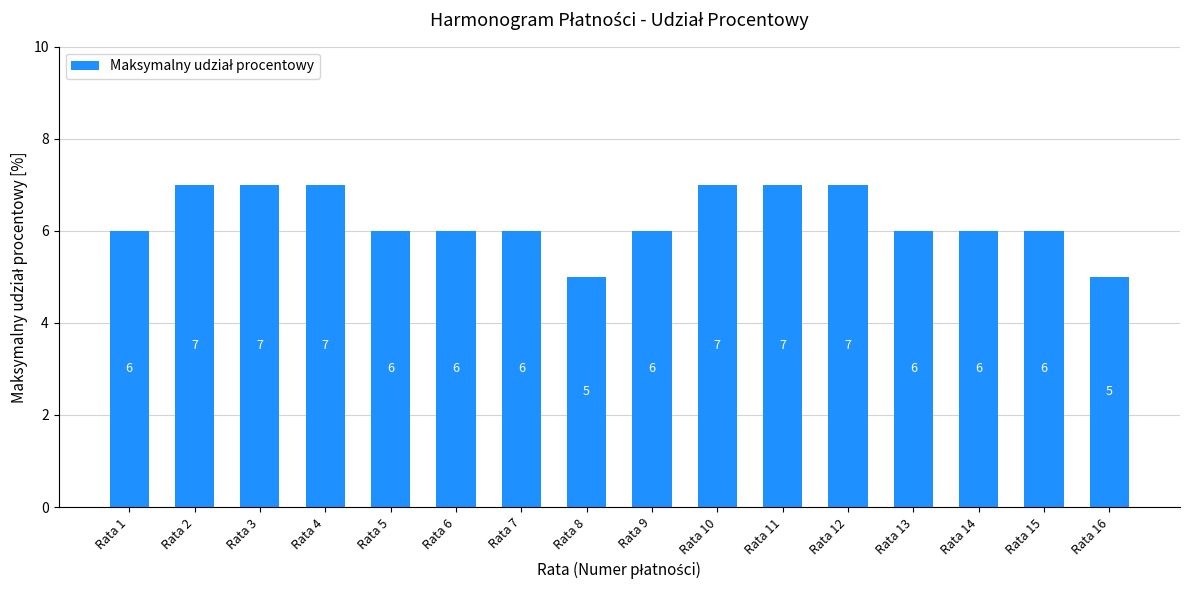

Between Rata 13 and Rata 3, which is larger?

Rata 3